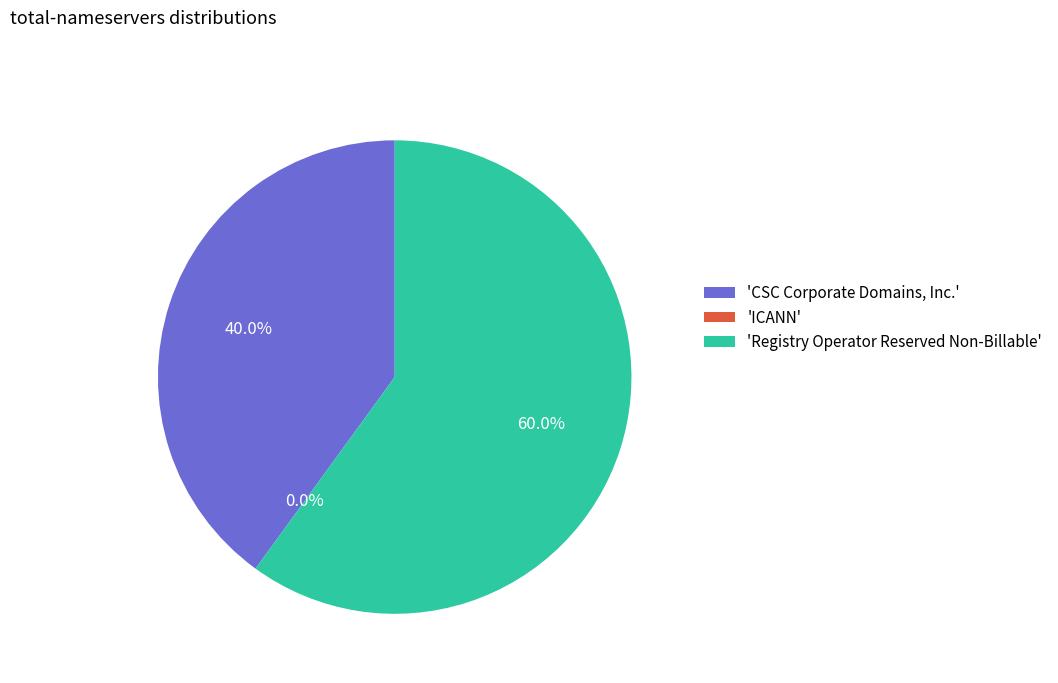

What is the smallest slice in the pie chart?

ICANN